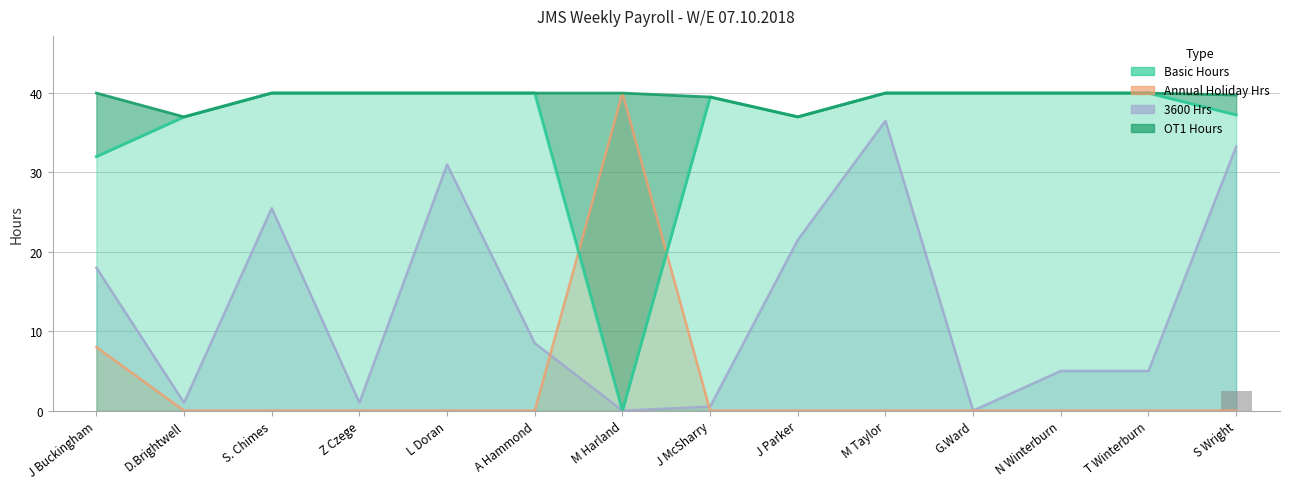

At which label is Basic Hours closest to 20?

J Buckingham